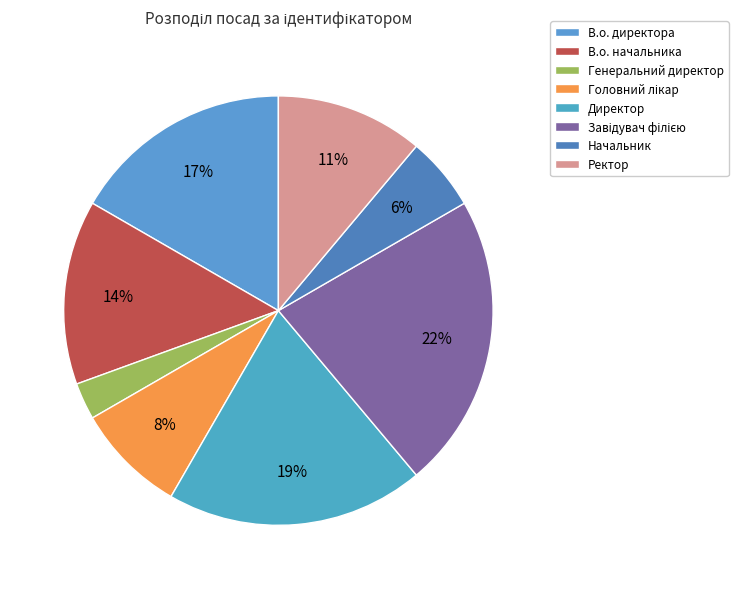

True or false: Начальник accounts for 6% of the total.

True